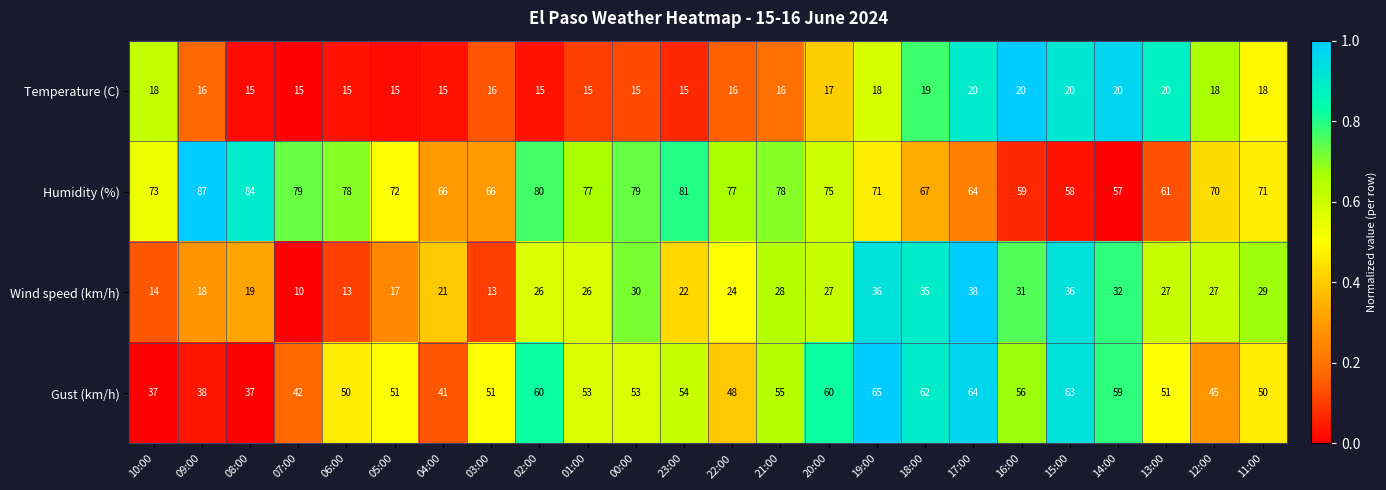

What is the sum of the Wind speed (km/h) values at 22:00 and 19:00?

60